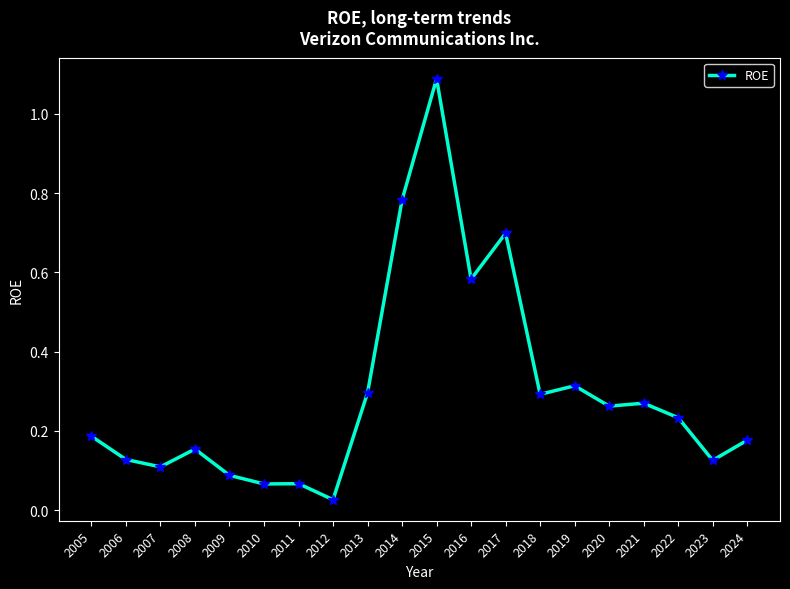

Which has a higher value, 2014 or 2005?

2014